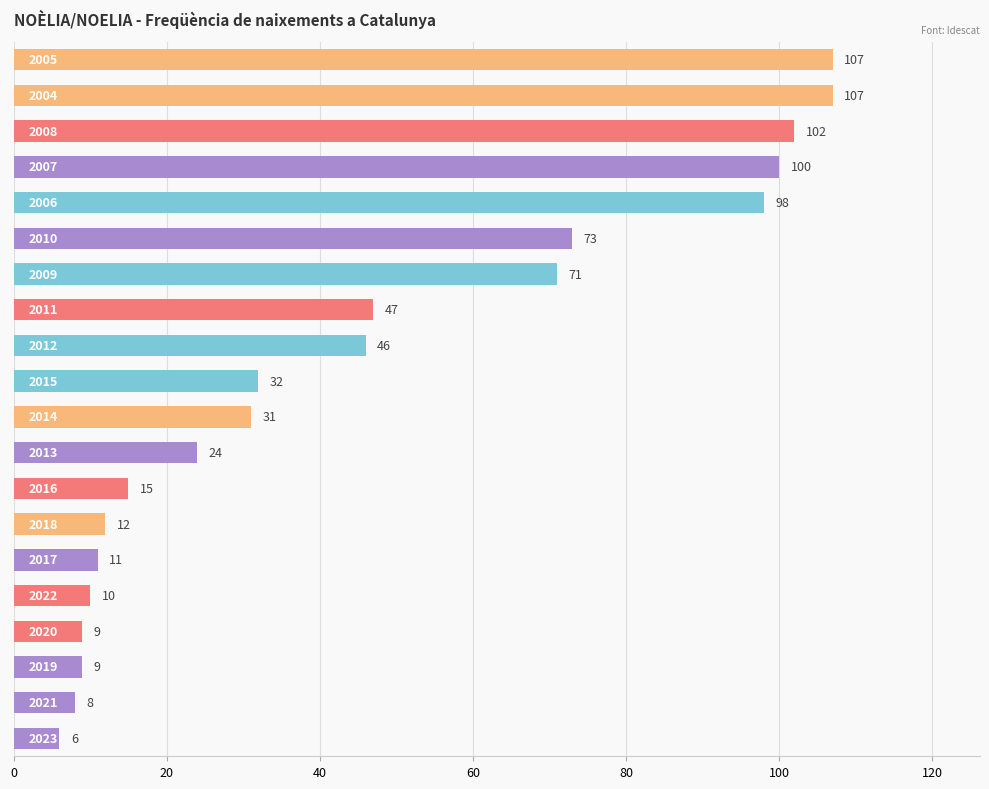

Count the number of data series in this chart.

1